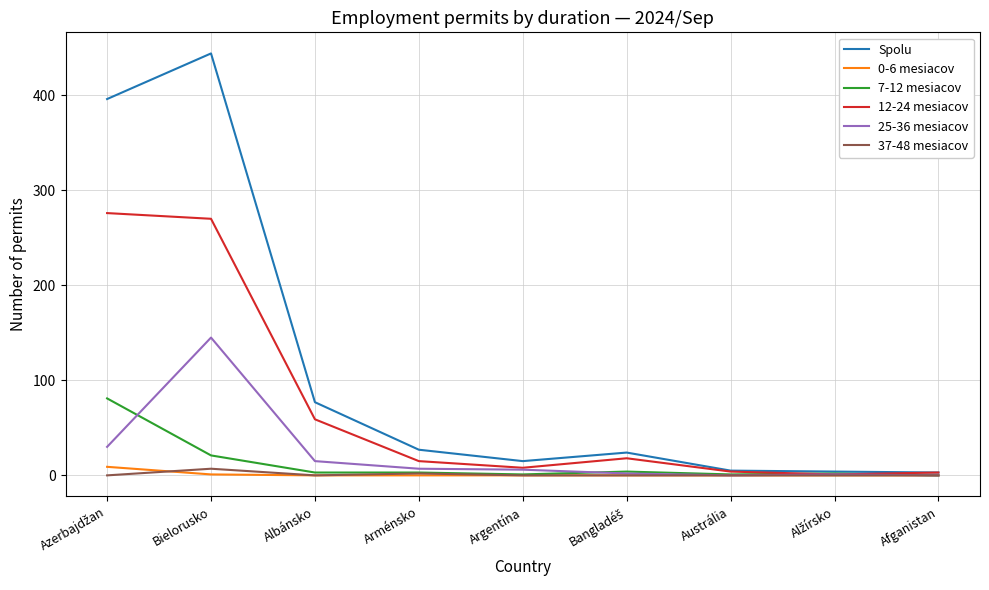

At Bielorusko, list the series in order from smallest to largest.

0-6 mesiacov, 37-48 mesiacov, 7-12 mesiacov, 25-36 mesiacov, 12-24 mesiacov, Spolu